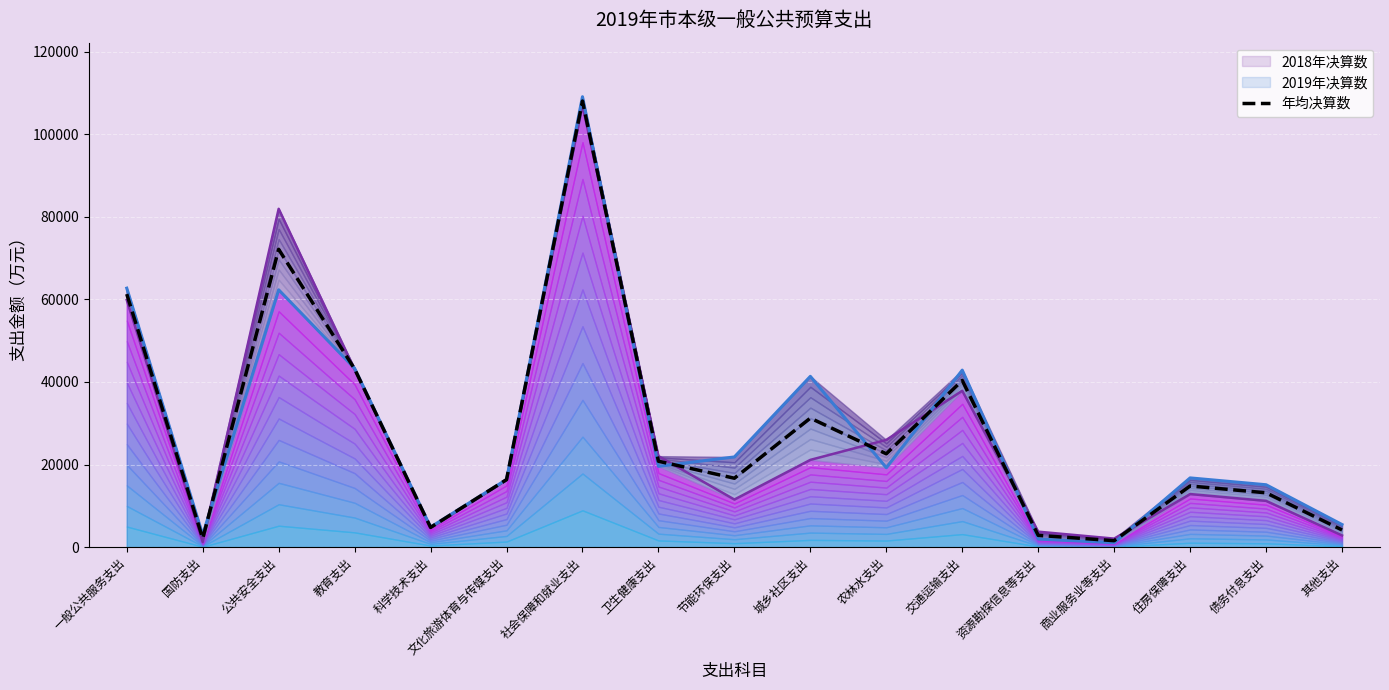

What is the change in value from 国防支出 to 资源勘探信息等支出?

+738.0